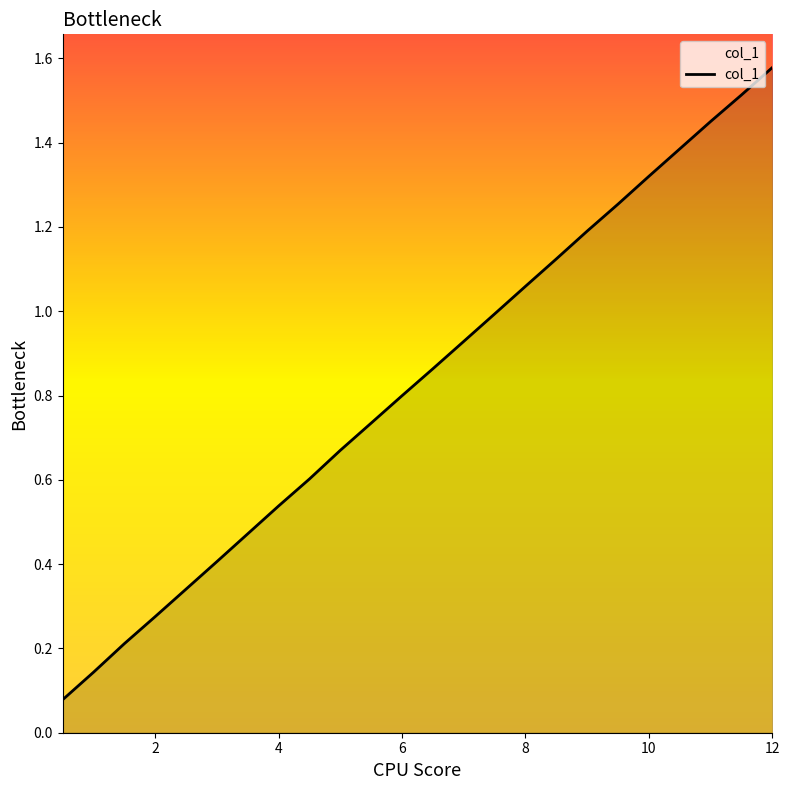

Is this an area chart (filled region under the line)?

Yes